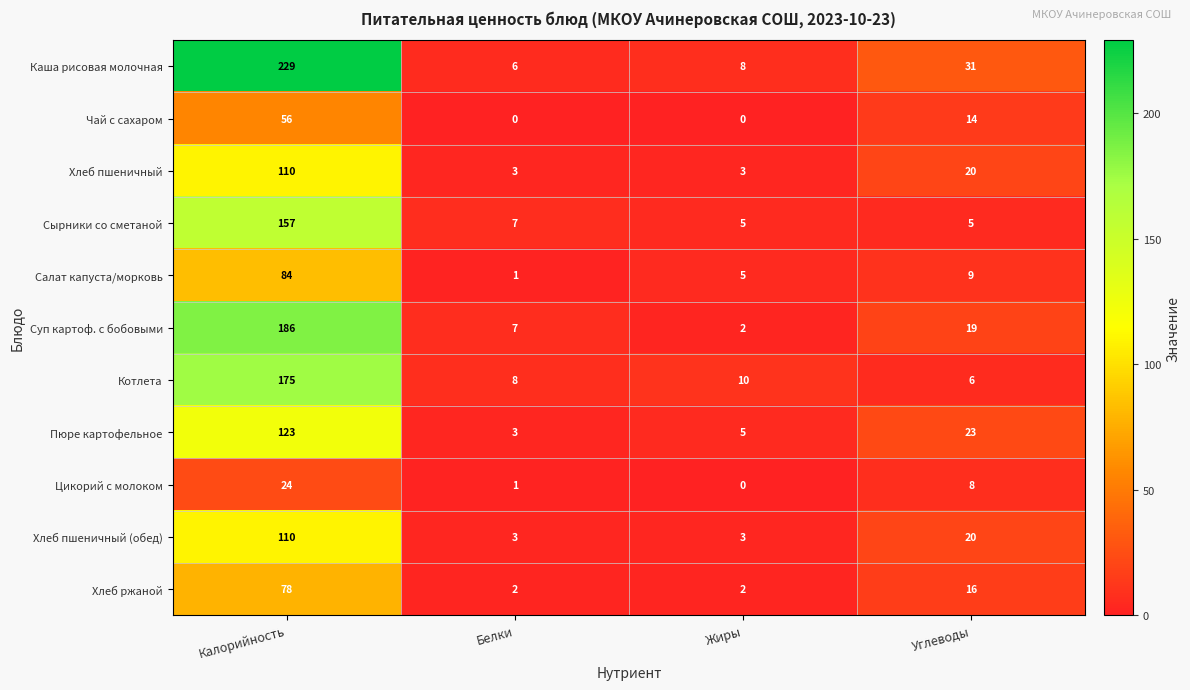

What is the minimum value for Хлеб пшеничный?

3